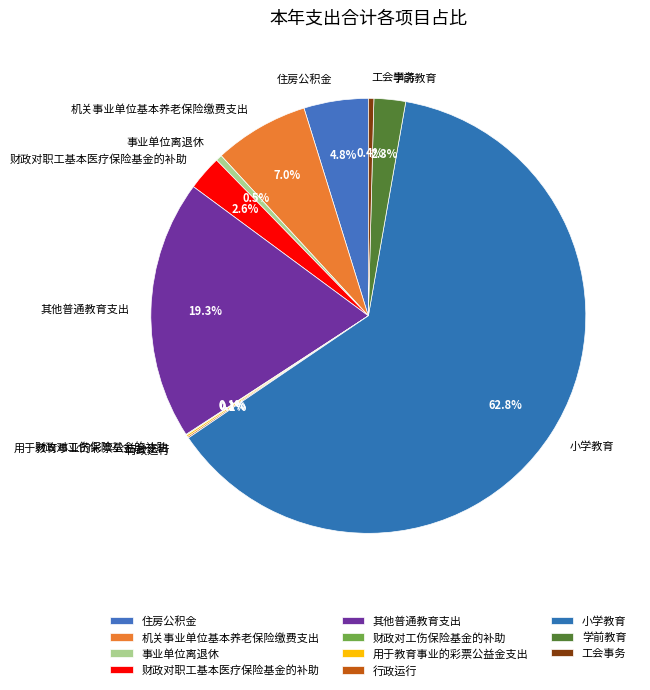

Is there a majority slice in this chart?

Yes